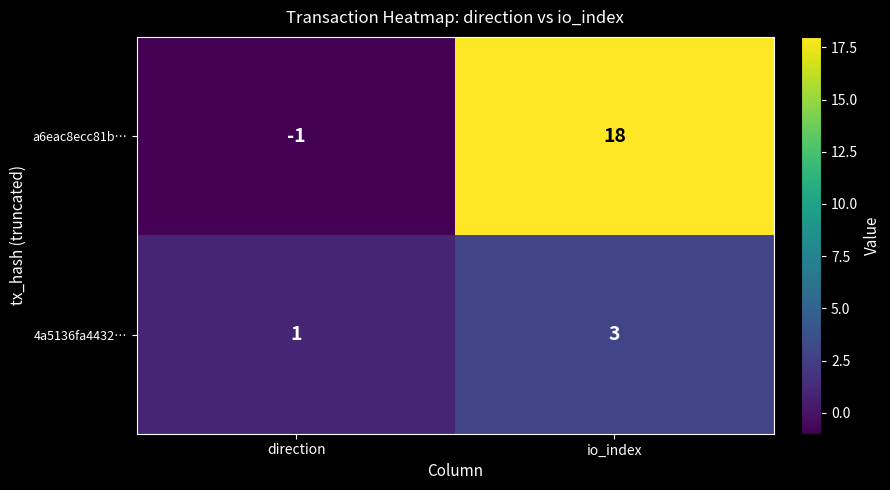

Rank the series at direction from highest to lowest value.

4a5136fa4432…, a6eac8ecc81b…